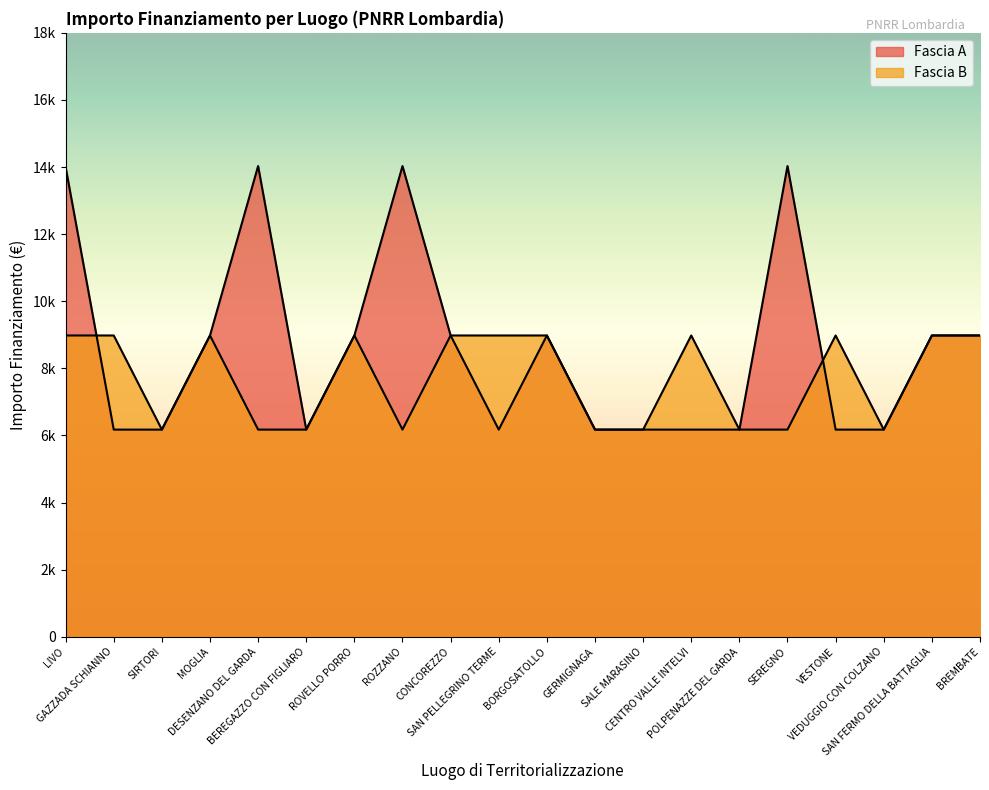

Read the Fascia B value at MOGLIA.

8979.2